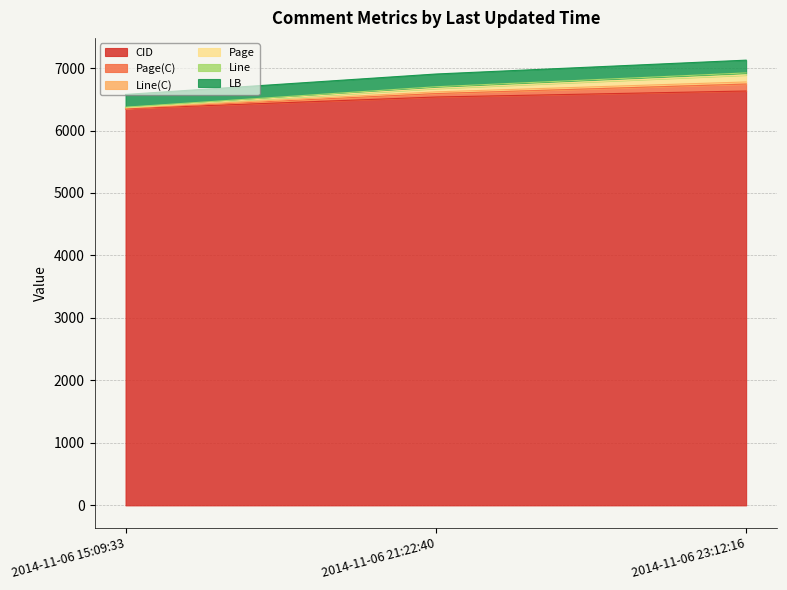

Does the chart have visible grid lines?

Yes